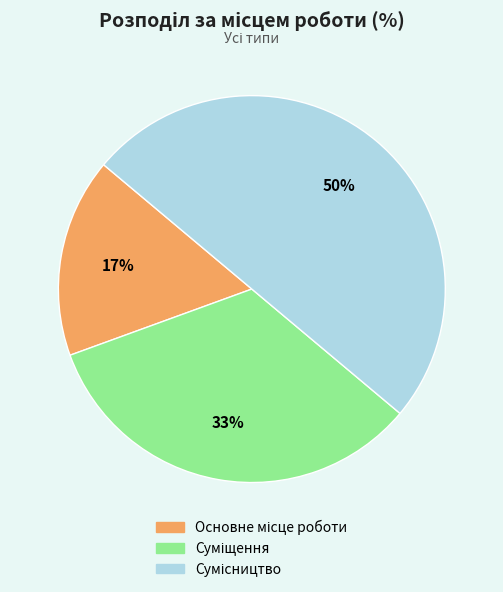

To the nearest percent, what is the average slice percentage?

33%